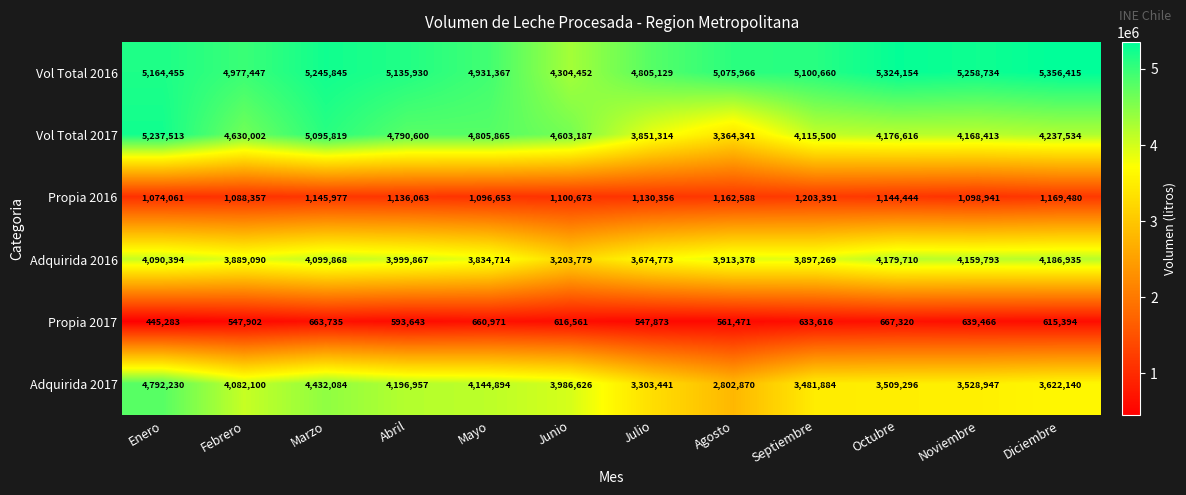

How many distinct data groups are displayed?

6